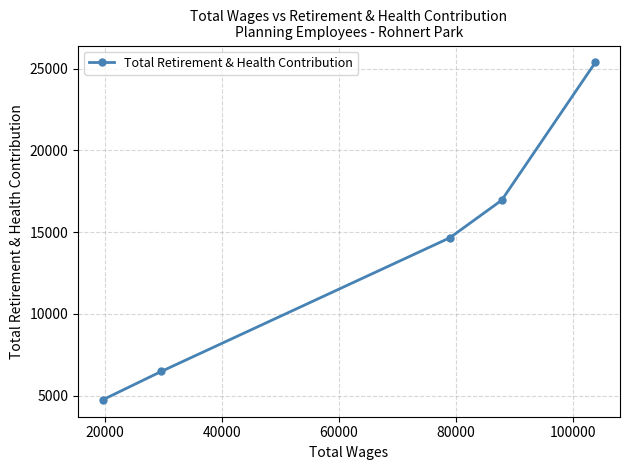

What is the value of the 2nd point from the left?

6492